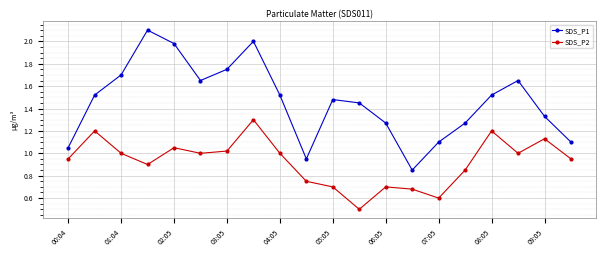

Rank the series by their average value, from lowest to highest.

SDS_P2, SDS_P1